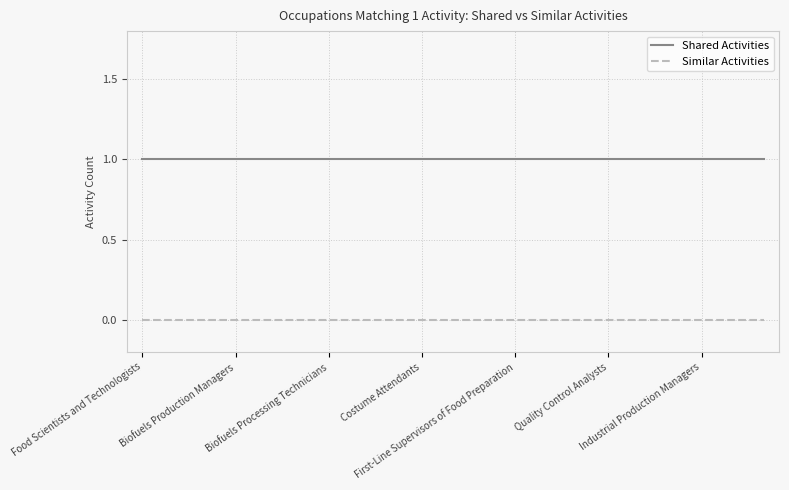

True or false: Shared Activities and Similar Activities intersect in this chart.

False